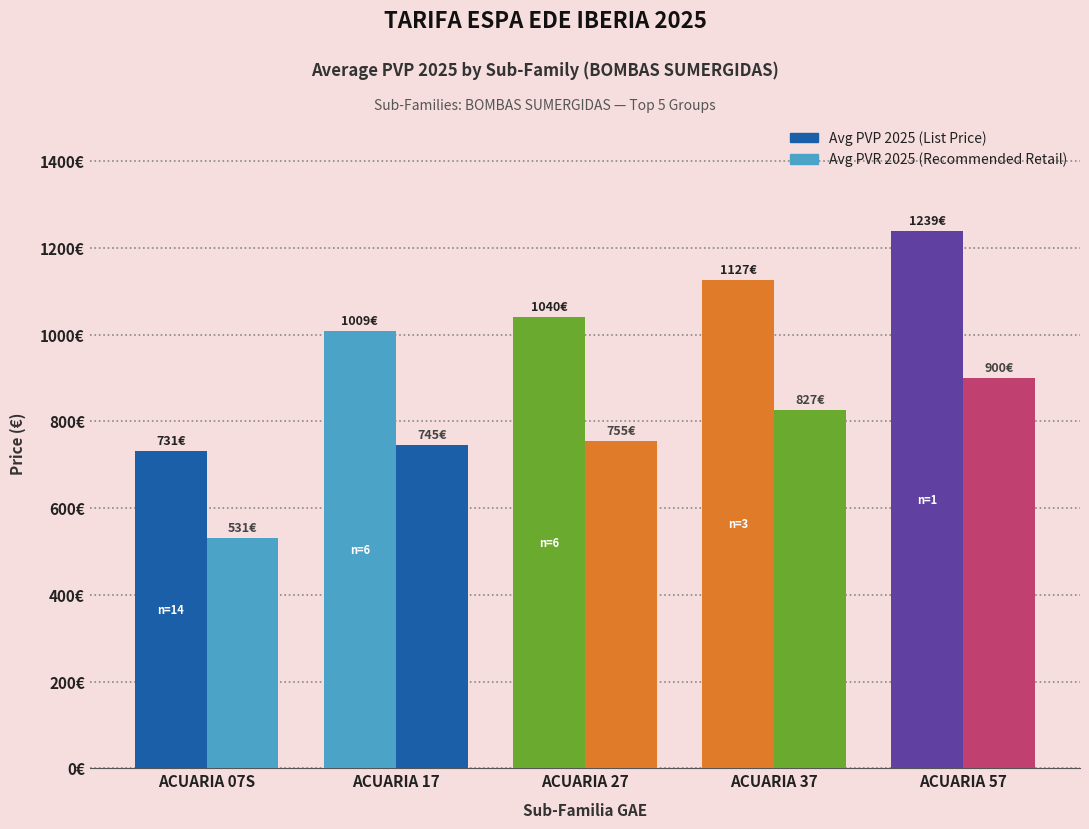

Does the chart contain stacked bars?

No